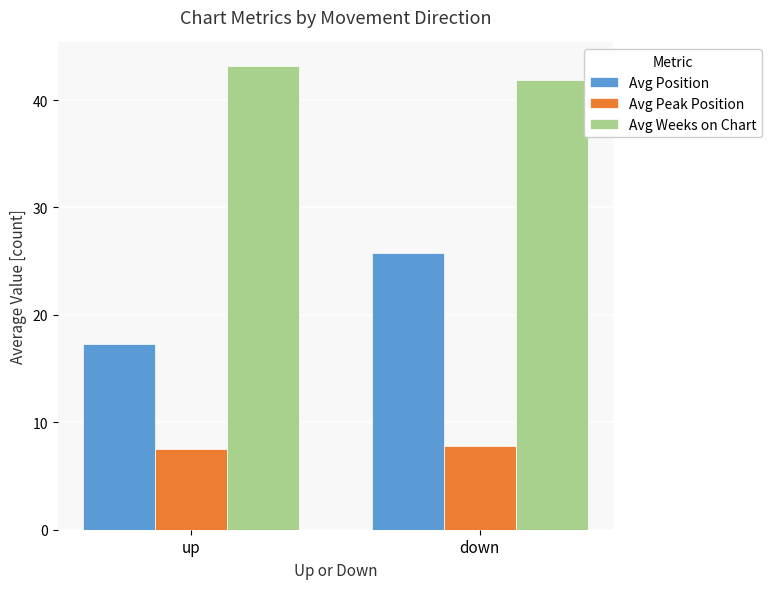

What is the difference between the Avg Weeks on Chart values at up and down?

1.3